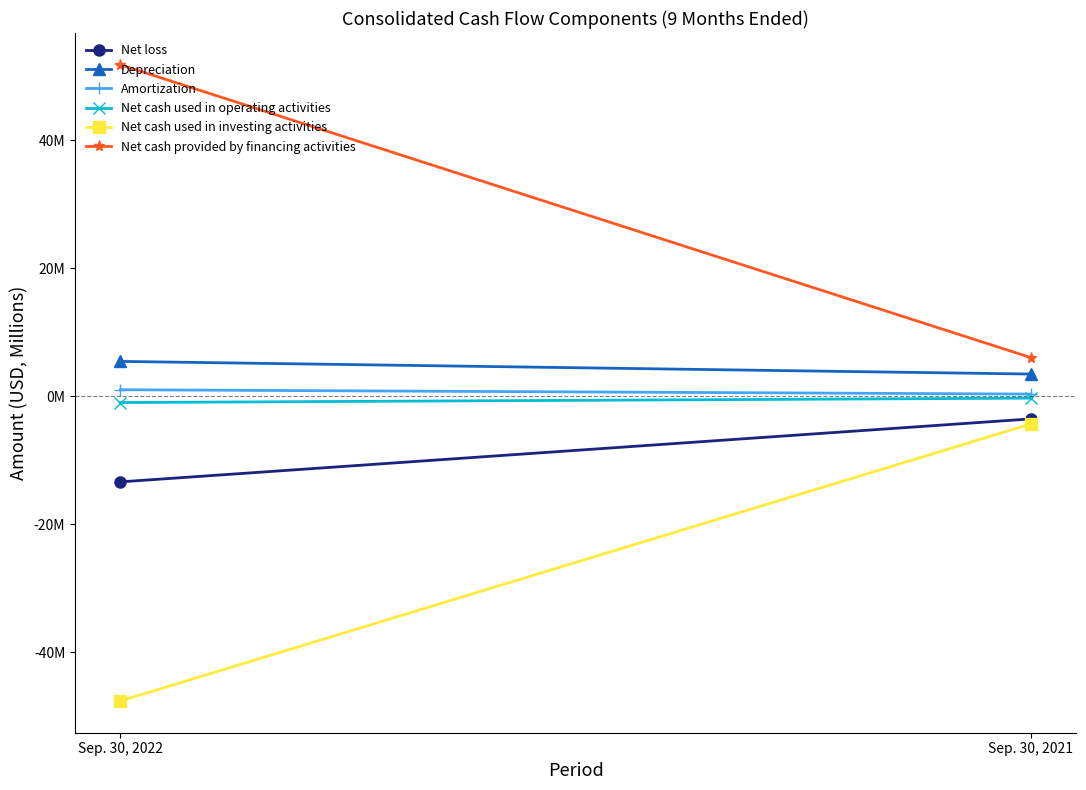

Rank the series by their maximum value, from lowest to highest.

Net cash used in investing activities, Net loss, Net cash used in operating activities, Amortization, Depreciation, Net cash provided by financing activities